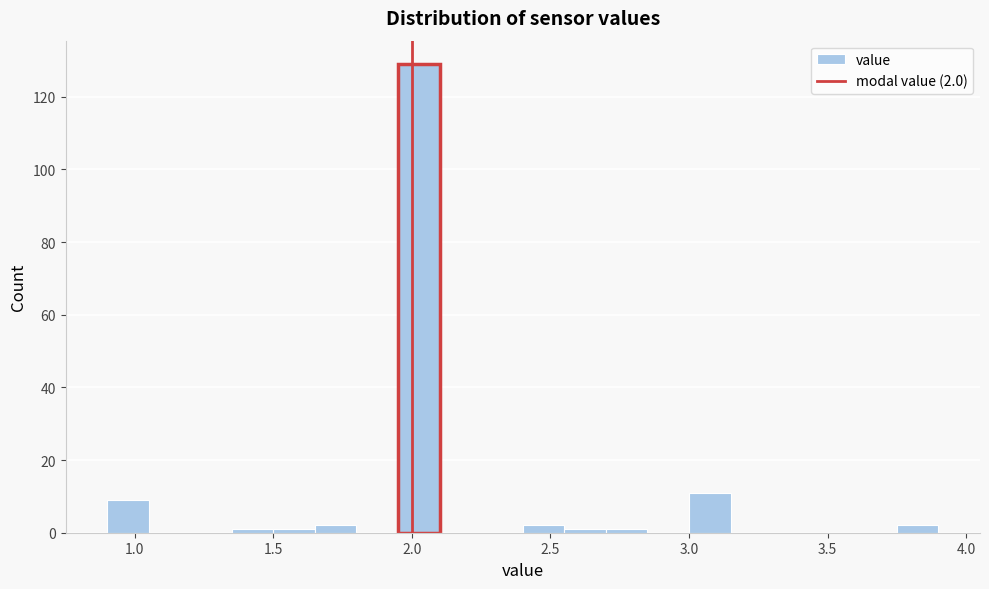

Around what value on the x-axis is the tallest bar? Give the approximate position of its centre, as read against the axis.

2.05